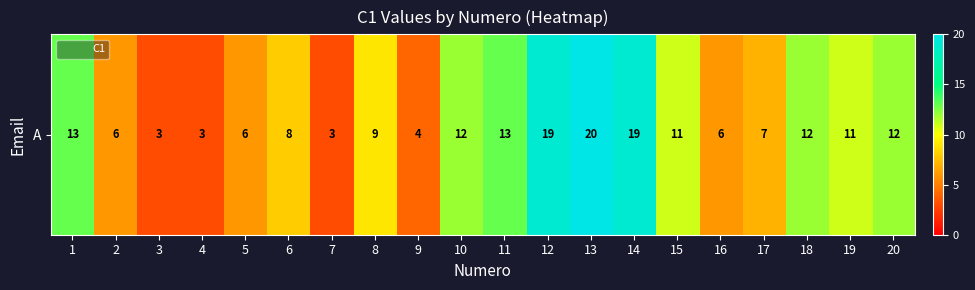

What is the change in value from 2 to 17?

+1